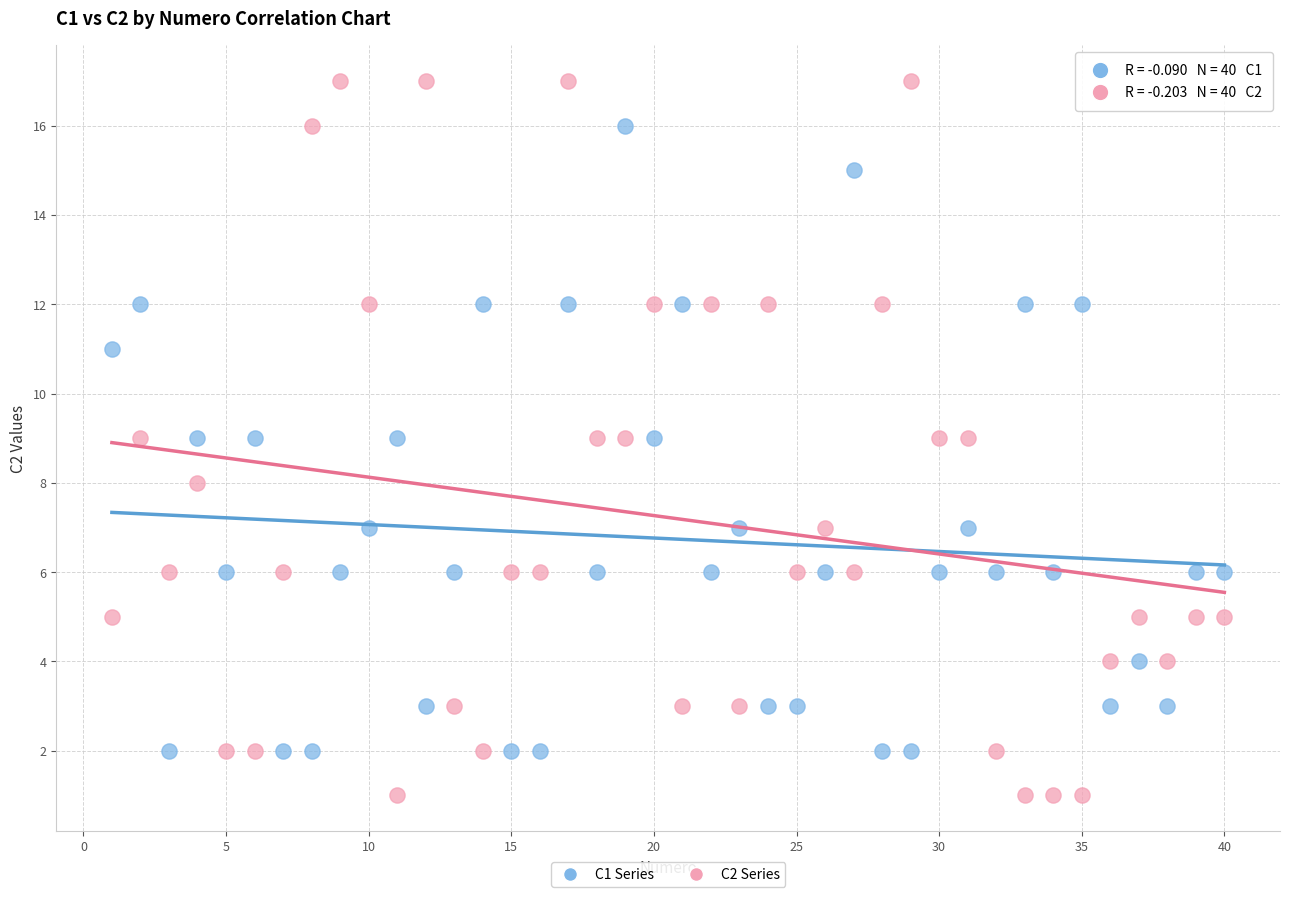

Across all data points, what is the range of X values (max minus min)?

39